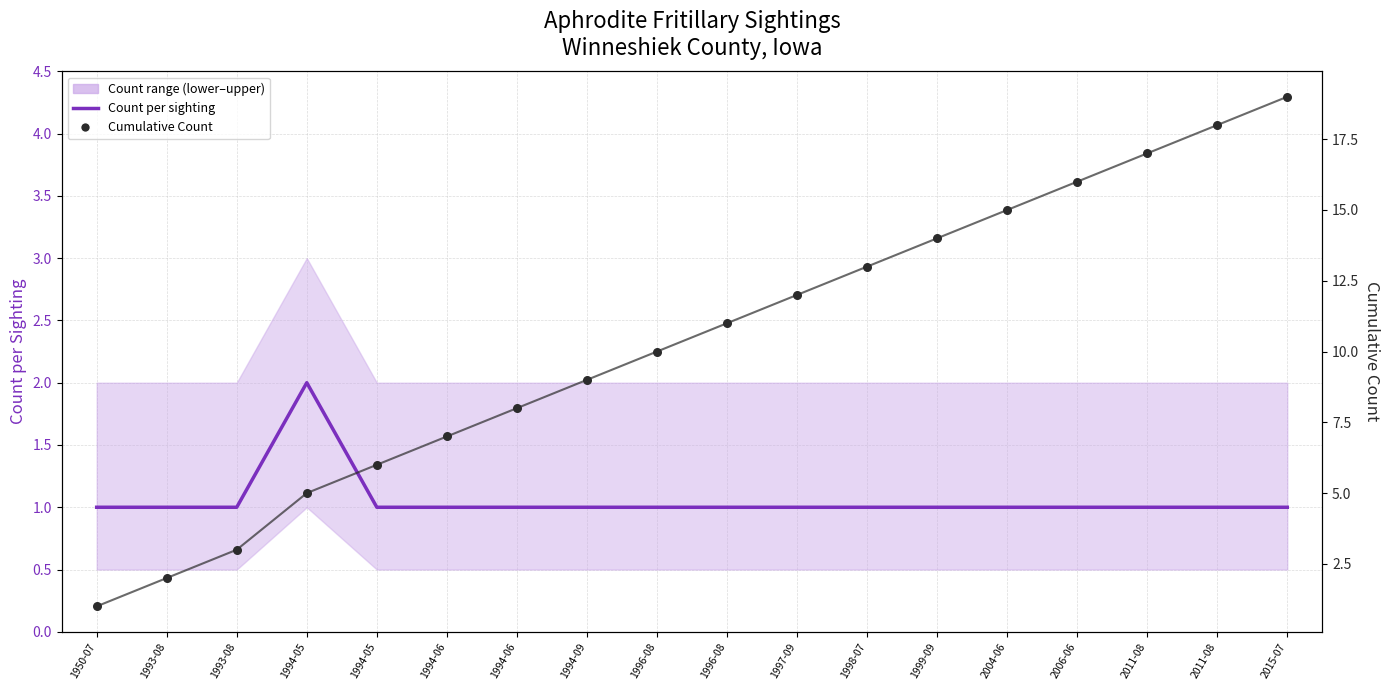

Which series has the widest spread of Y values?

Cumulative Count